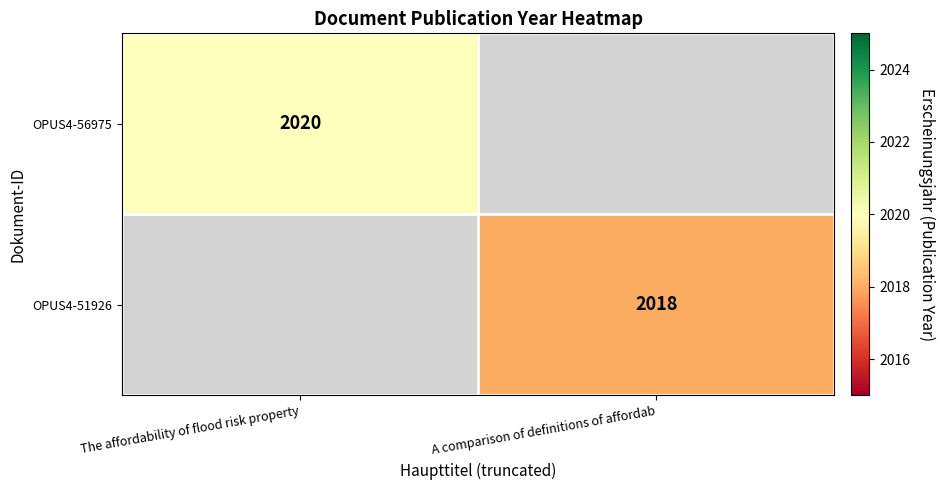

The OPUS4-56975 series shows 2020 at The affordability of flood risk property. True or false?

True